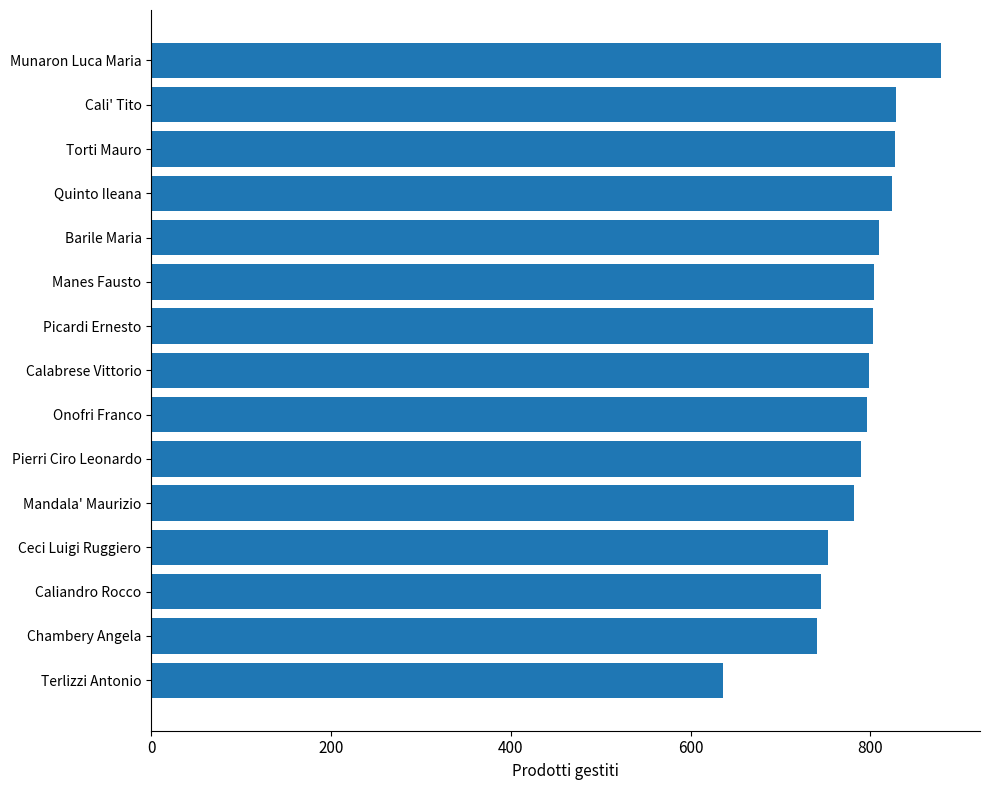

Are the bars horizontal?

Yes